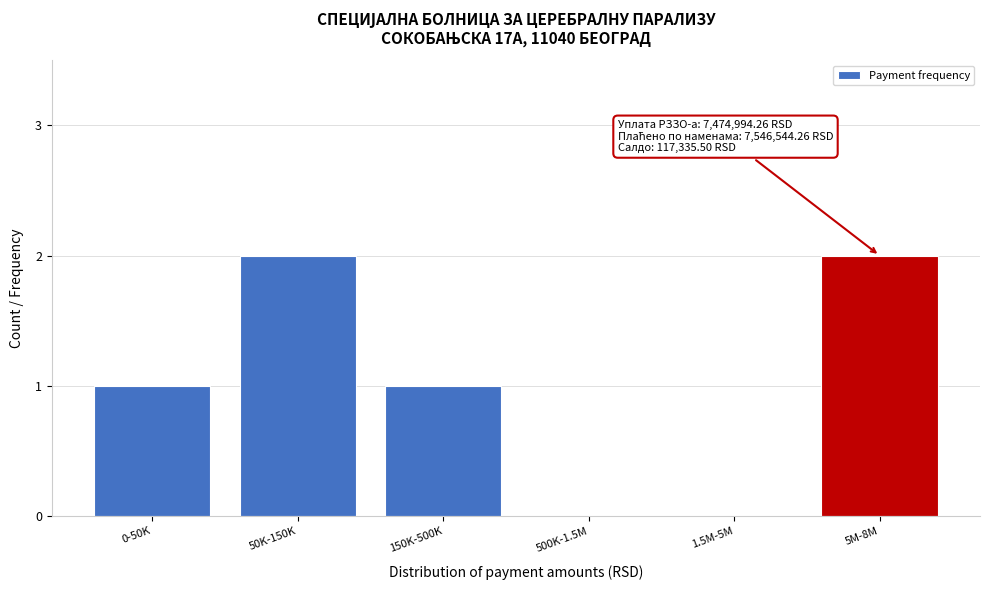

Reading left to right, extract all data points from this chart.

0-50K=1	50K-150K=2	150K-500K=1	500K-1.5M=0	1.5M-5M=0	5M-8M=2